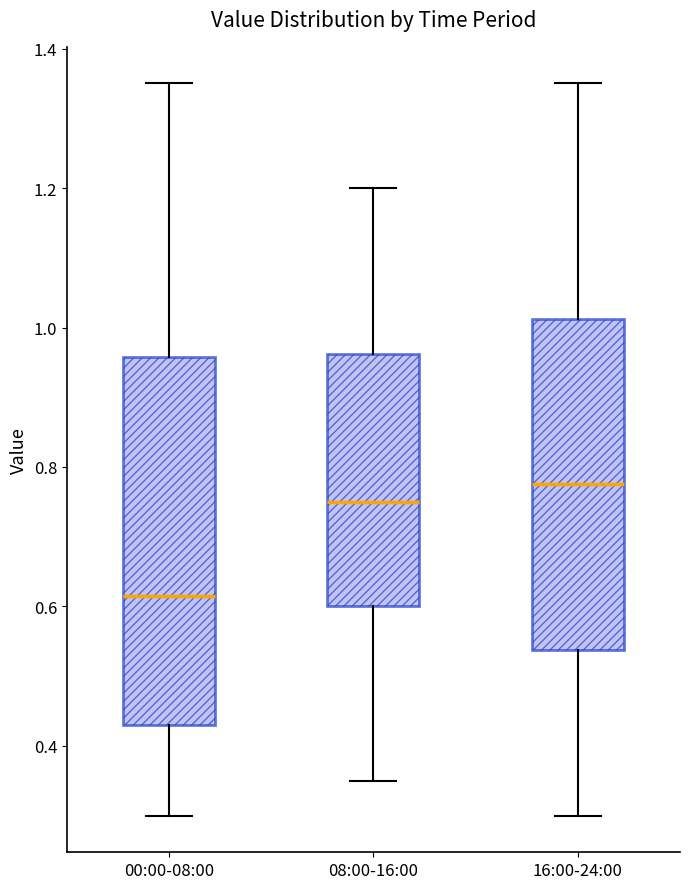

Which box is the tallest, from its lower edge to its upper edge?

00:00-08:00